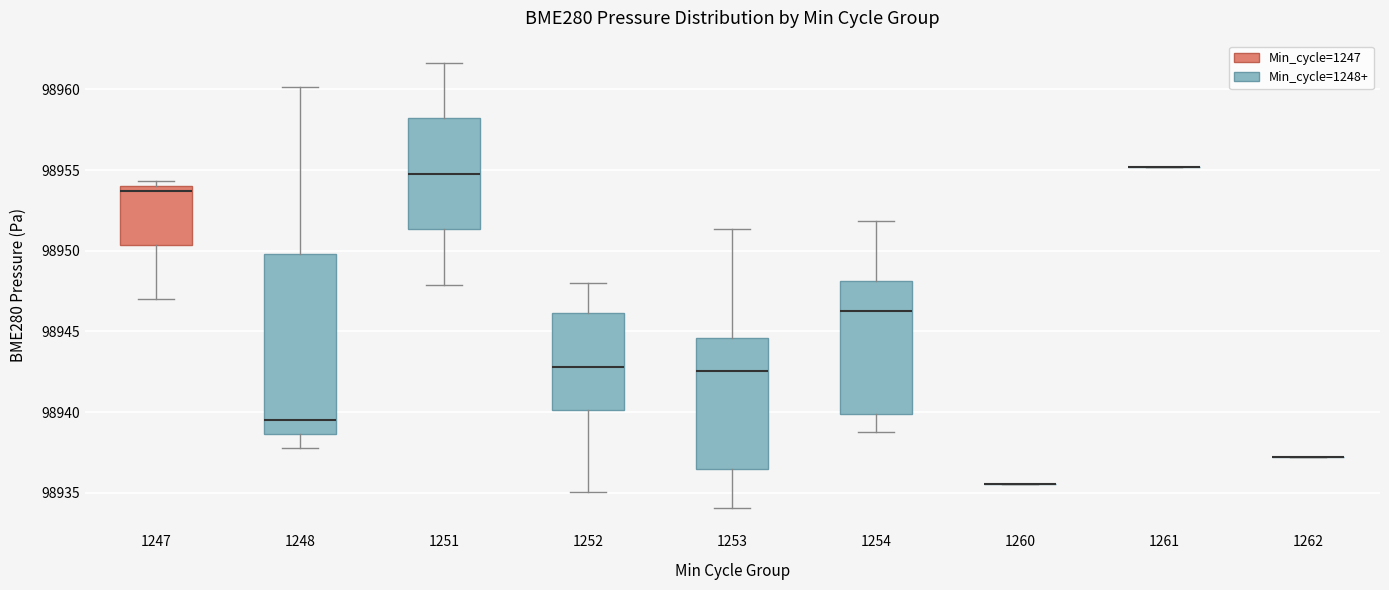

Reading left to right, read every box against the y-axis: the position of its median line, the range the box covers, and the ends of its whiskers. The values are not printed on the chart, so give them approximately, as read against the axis.

1247: median 98953.5, box 98950.5 to 98954.0, whiskers 98947.0 to 98954.5
1248: median 98939.5, box 98938.5 to 98950.0, whiskers 98938.0 to 98960.0
1251: median 98955.0, box 98951.5 to 98958.0, whiskers 98948.0 to 98961.5
1252: median 98943.0, box 98940.0 to 98946.0, whiskers 98935.0 to 98948.0
1253: median 98942.5, box 98936.5 to 98944.5, whiskers 98934.0 to 98951.5
1254: median 98946.5, box 98940.0 to 98948.0, whiskers 98939.0 to 98952.0
1260: box collapsed to a line at 98935.5, whiskers 98935.5 to 98935.5
1261: box collapsed to a line at 98955.0, whiskers 98955.0 to 98955.0
1262: box collapsed to a line at 98937.0, whiskers 98937.0 to 98937.0